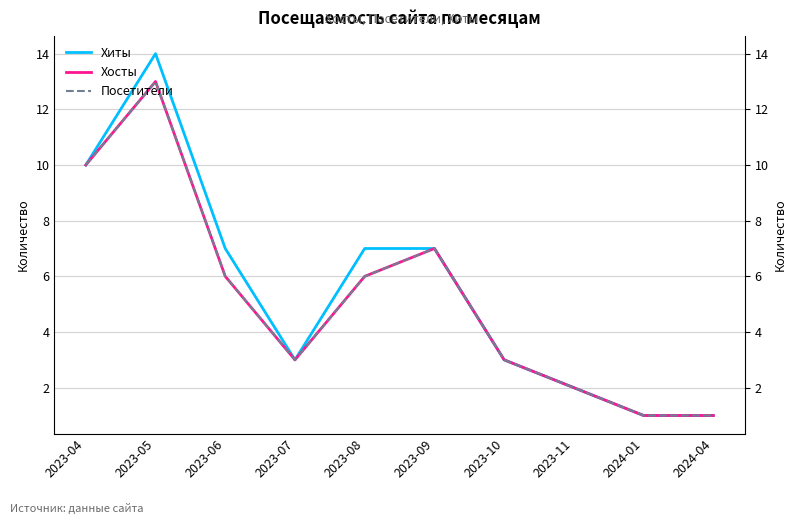

True or false: Хиты has more than 2 interior local peaks.

False